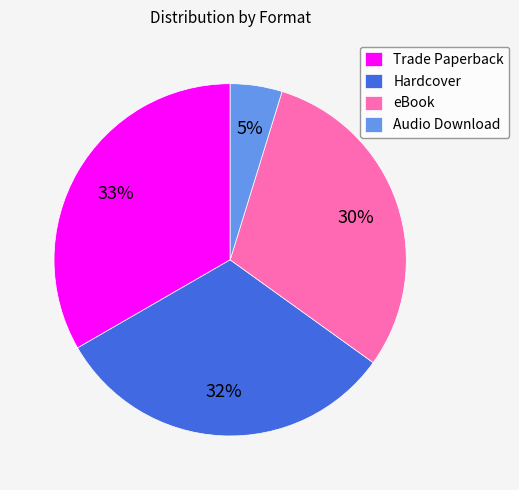

To the nearest percent, what is the combined percentage of eBook and Audio Download?

35%